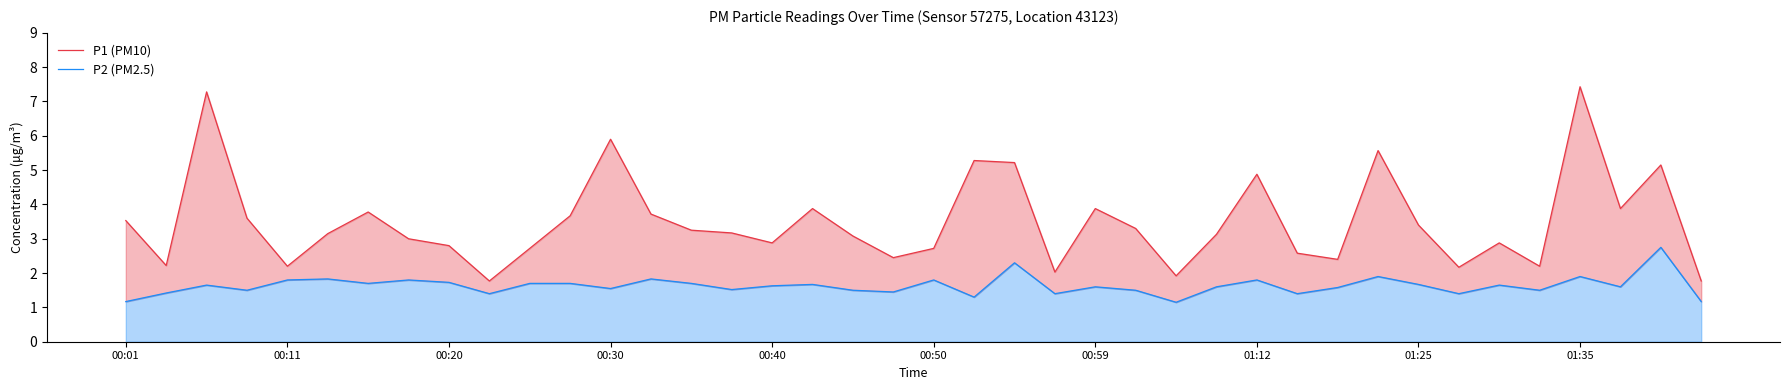

What is the average value of the P2 (PM2.5) series?

1.6